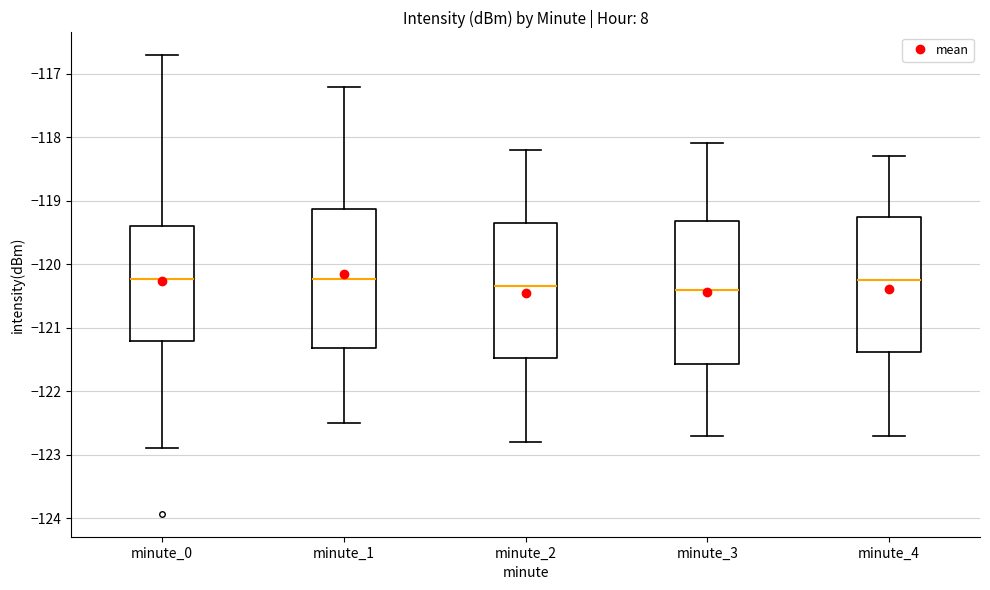

Where is the upper edge of the box for minute_0 on the y-axis? The values are not printed on the chart, so give them approximately, as read against the axis.

-119.4